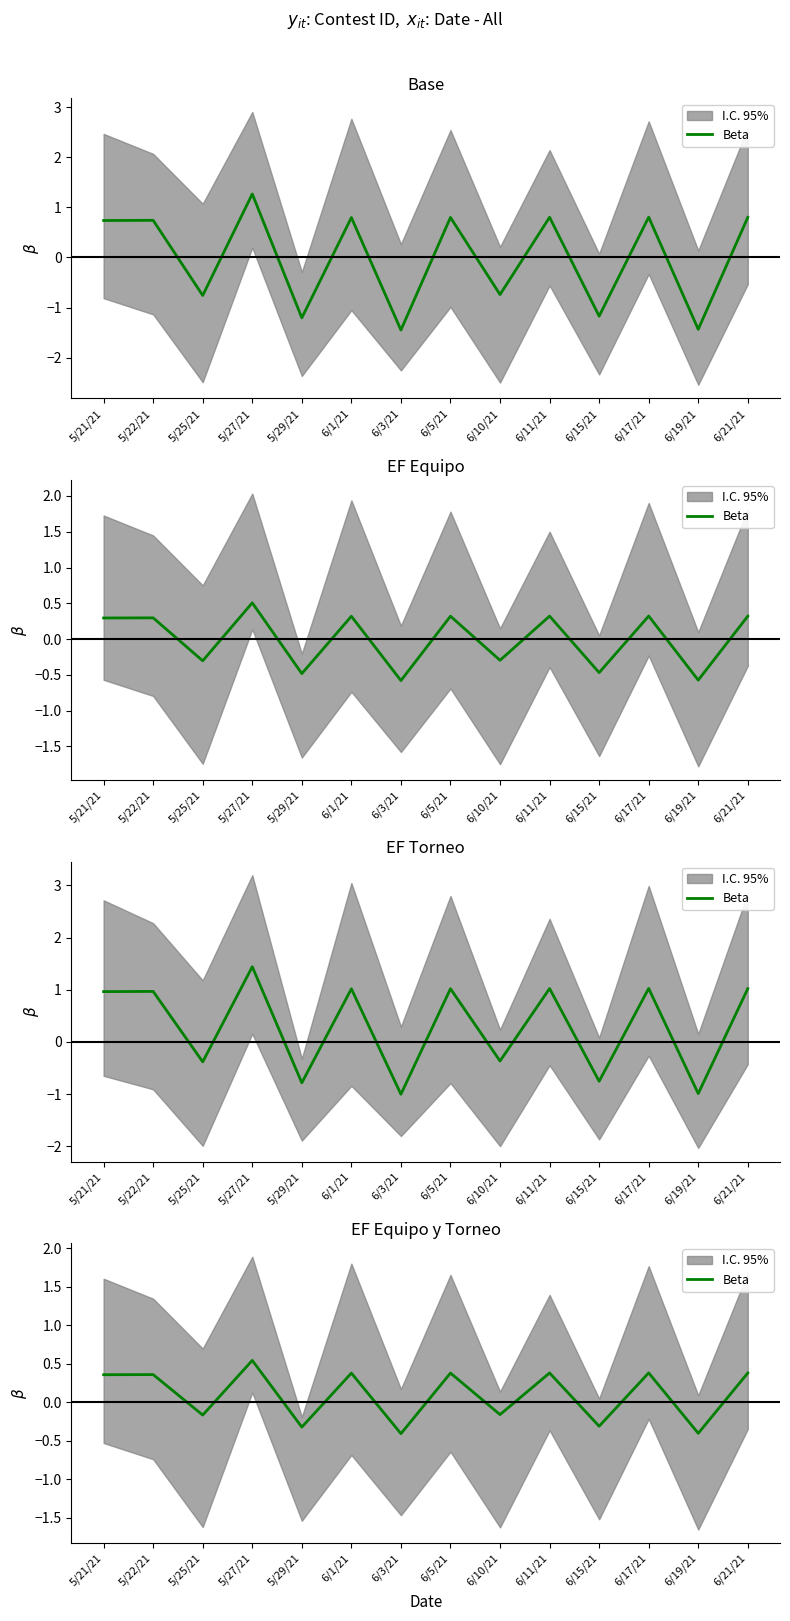

What is the change in value from 6/3/21 to 6/15/21?

+0.1